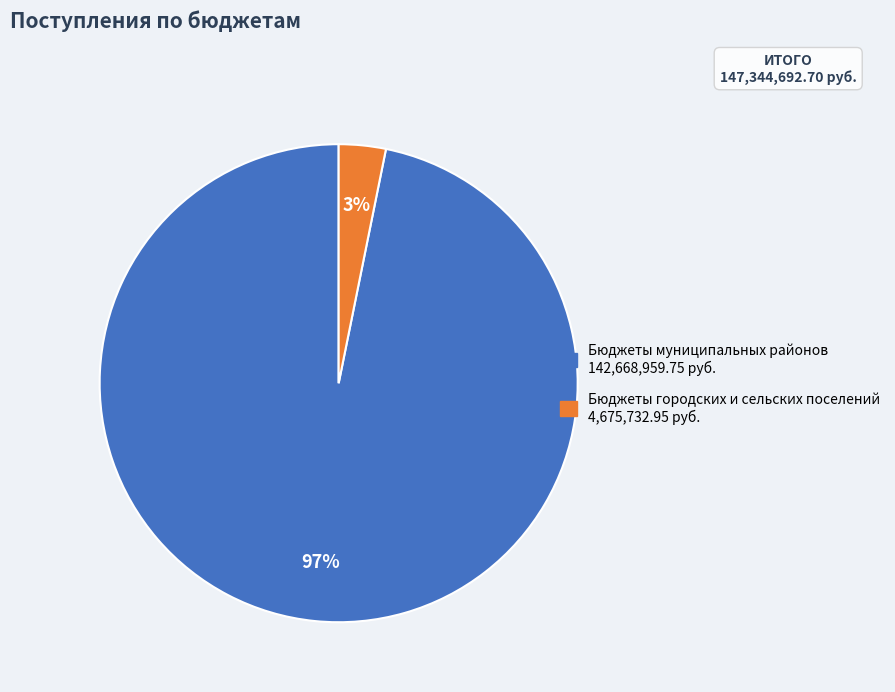

How many slices are in this pie chart?

2